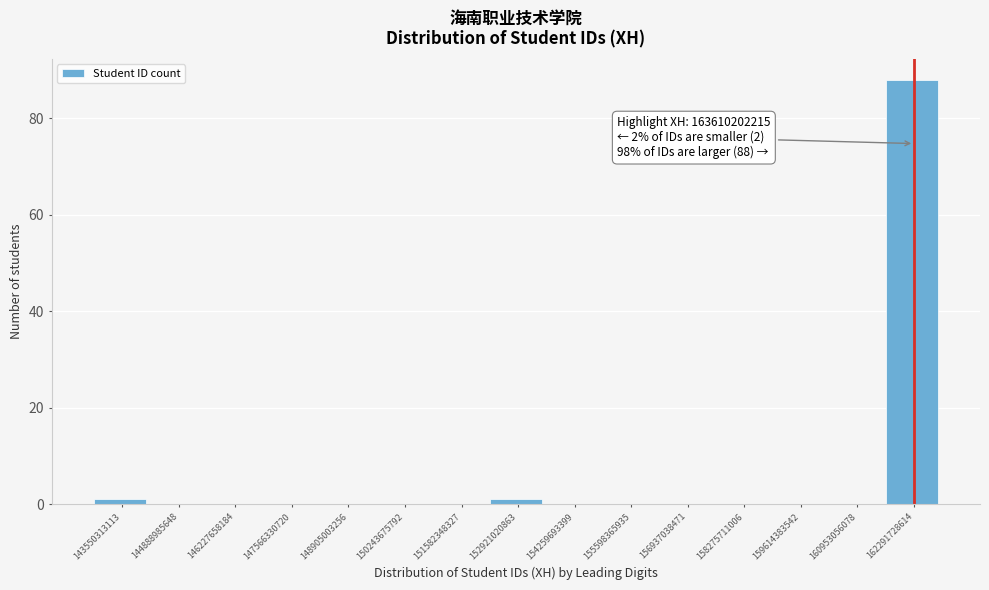

Reading left to right, what are all the values shown in this chart?

143550313113=1	144888985648=0	146227658184=0	147566330720=0	148905003256=0	150243675792=0	151582348327=0	152921020863=1	154259693399=0	155598365935=0	156937038471=0	158275711006=0	159614383542=0	160953056078=0	162291728614=88